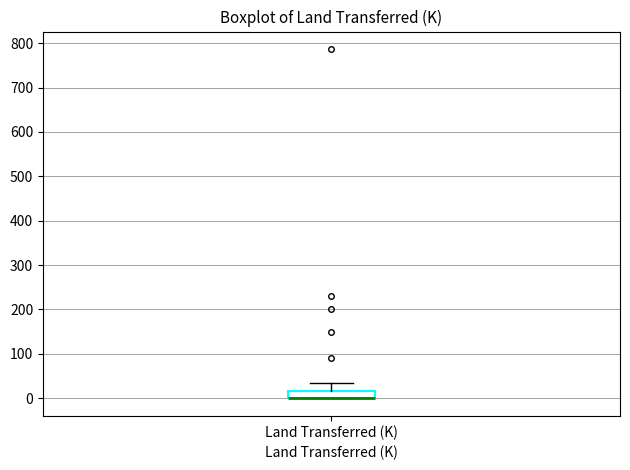

Read this box plot against the y-axis: the position of the median line, the range covered by the box, and the ends of both whiskers. The values are not printed on the chart, so give them approximately, as read against the axis.

median 0 (drawn on the box's lower edge), box 0 to 20, whiskers 0 to 40